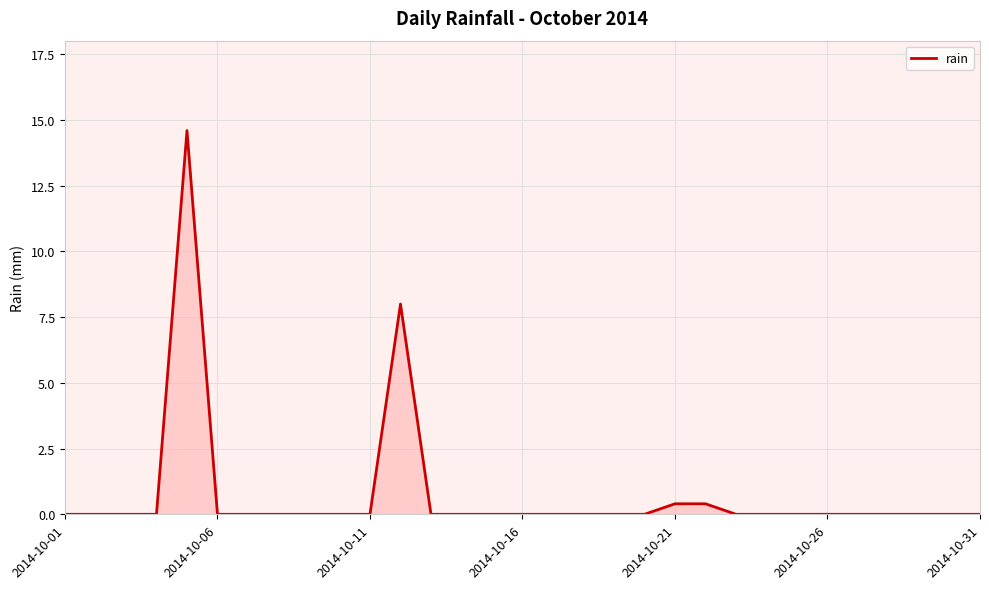

How many distinct data groups are displayed?

1